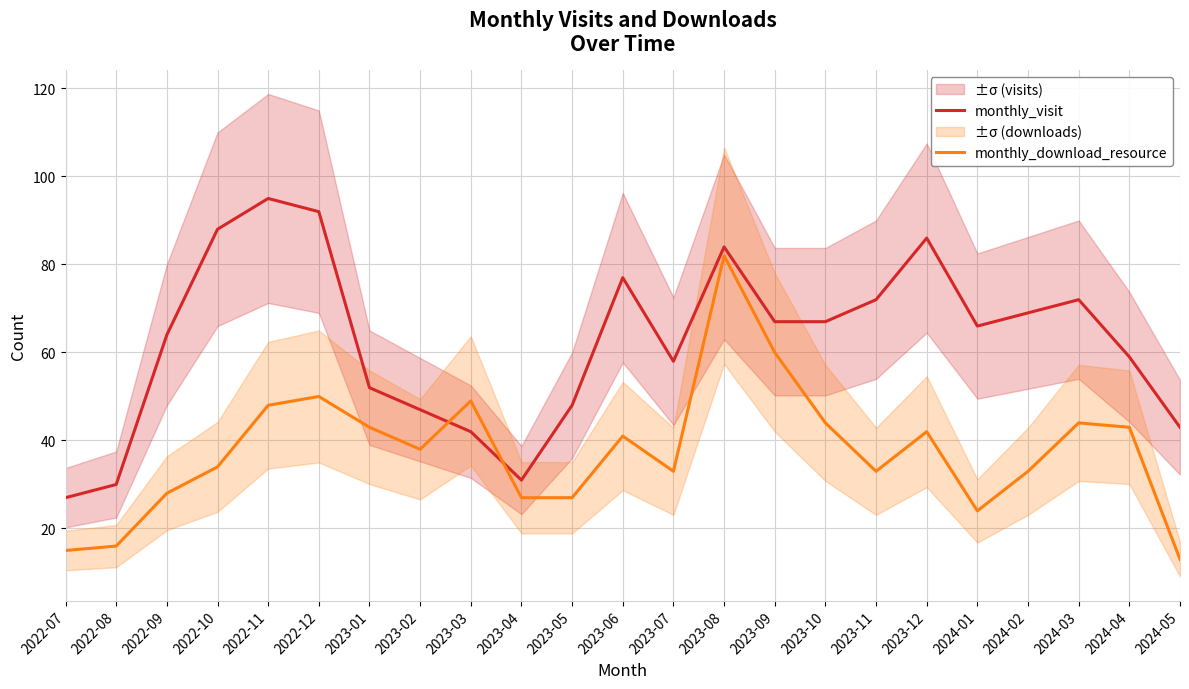

At which label is monthly_download_resource closest to 47?

2022-11